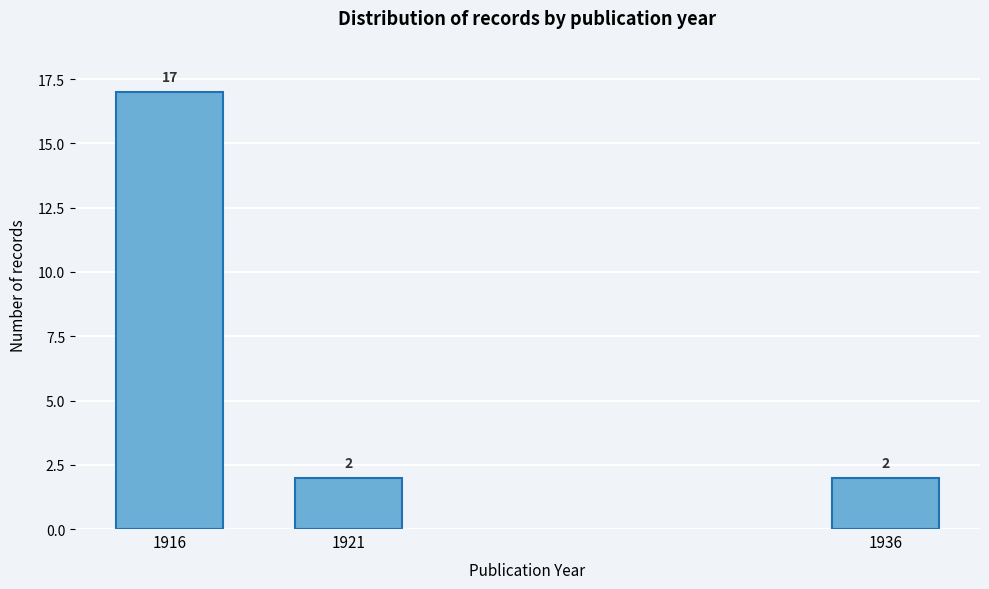

Reading left to right, what are all the values shown in this chart?

17	2	2